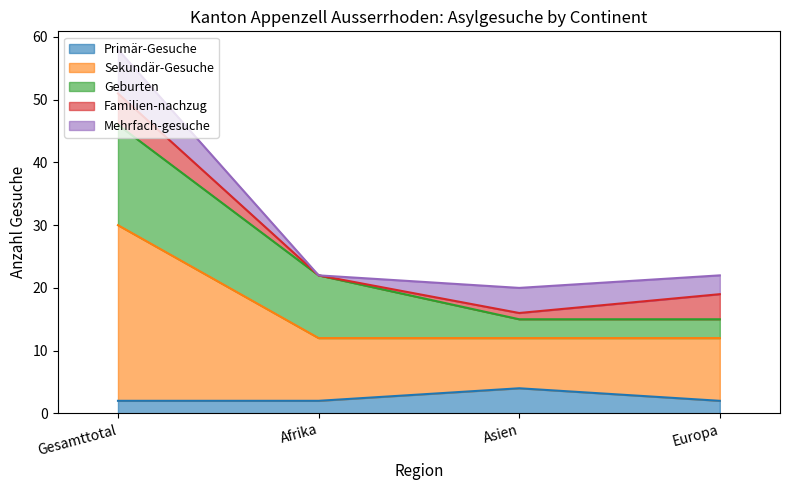

Reading right to left, extract all data points from this chart.

Primär-Gesuche: Europa=2	Asien=4	Afrika=2	Gesamttotal=2
Sekundär-Gesuche: Europa=10	Asien=8	Afrika=10	Gesamttotal=28
Geburten: Europa=3	Asien=3	Afrika=10	Gesamttotal=16
Familien-nachzug: Europa=4	Asien=1	Afrika=0	Gesamttotal=5
Mehrfach-gesuche: Europa=3	Asien=4	Afrika=0	Gesamttotal=7